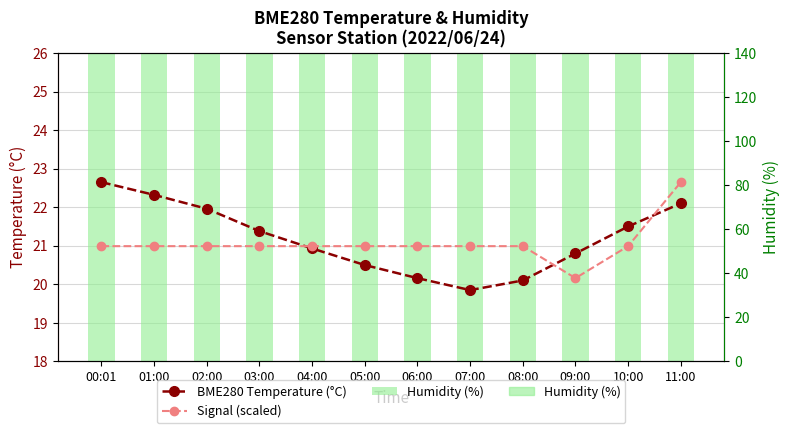

What is the label of the 5th bar from the right?

07:00